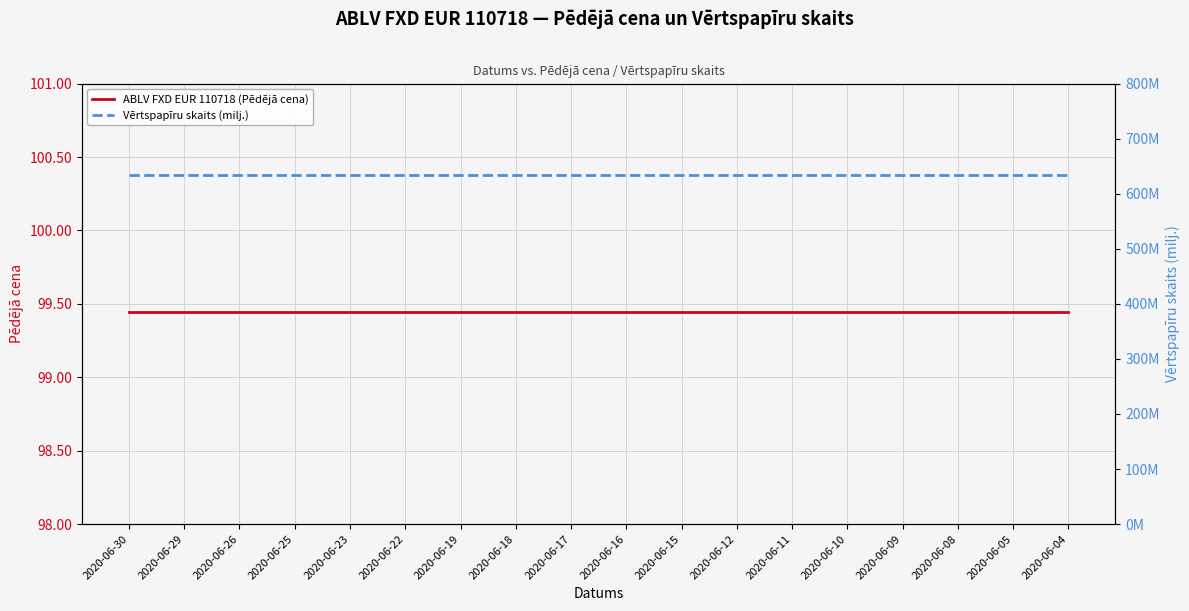

List the series in order of their peak value, lowest first.

ABLV FXD EUR 110718 (Pēdējā cena), Vērtspapīru skaits (milj.)